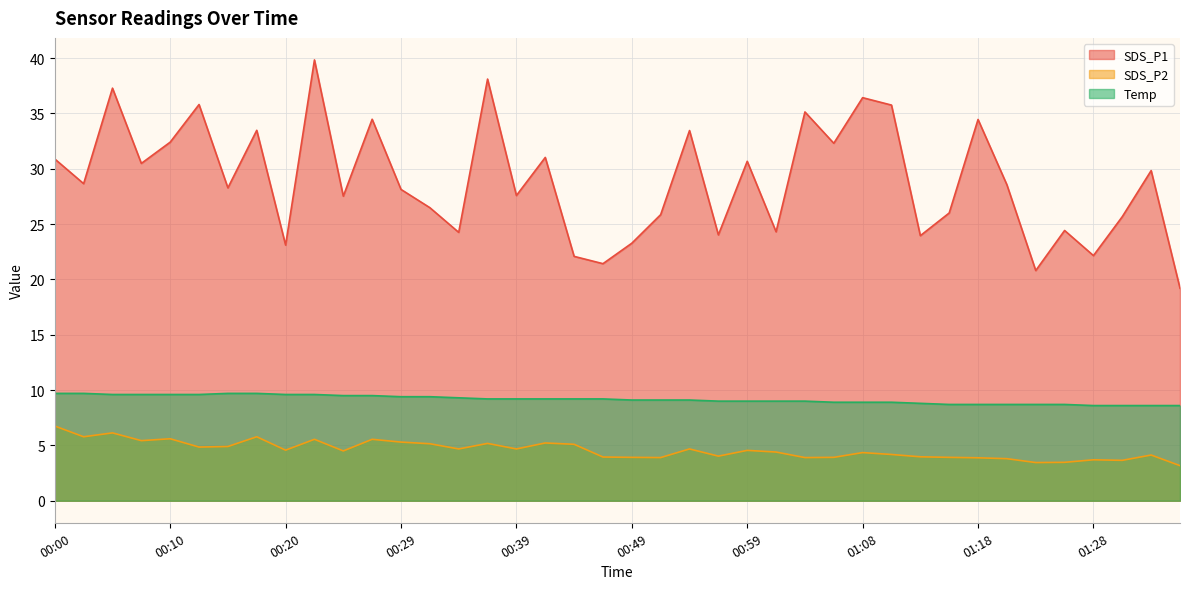

How many interior local peaks does the SDS_P1 series have?

14